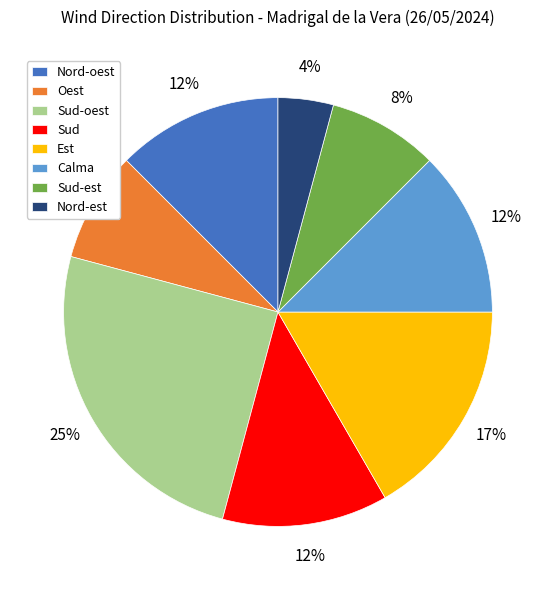

Is there a majority slice in this chart?

No